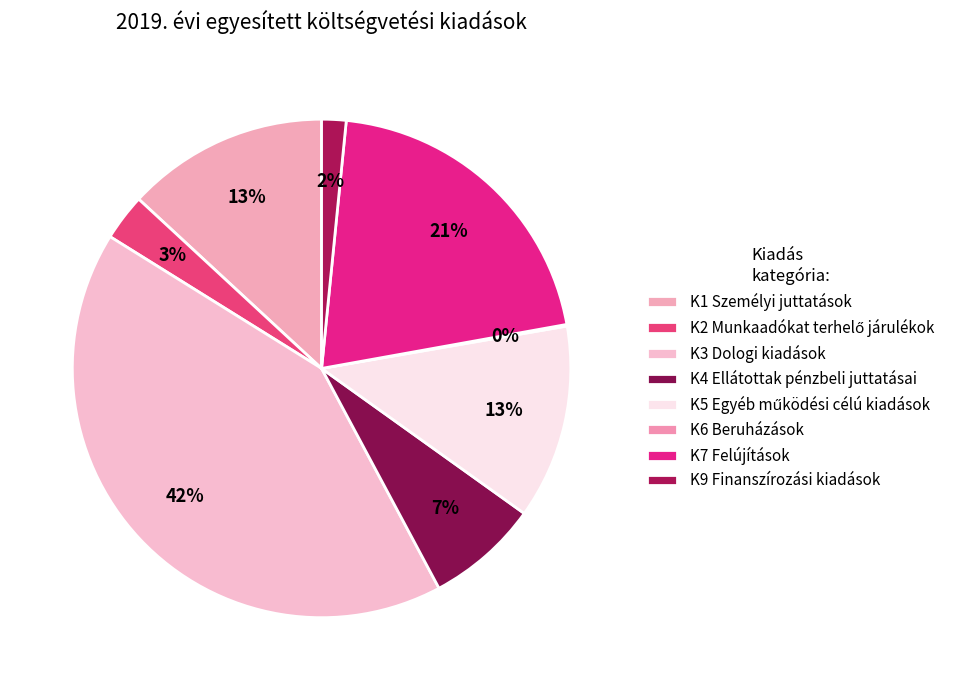

To the nearest percent, what portion does K7 Felújítások represent?

21%